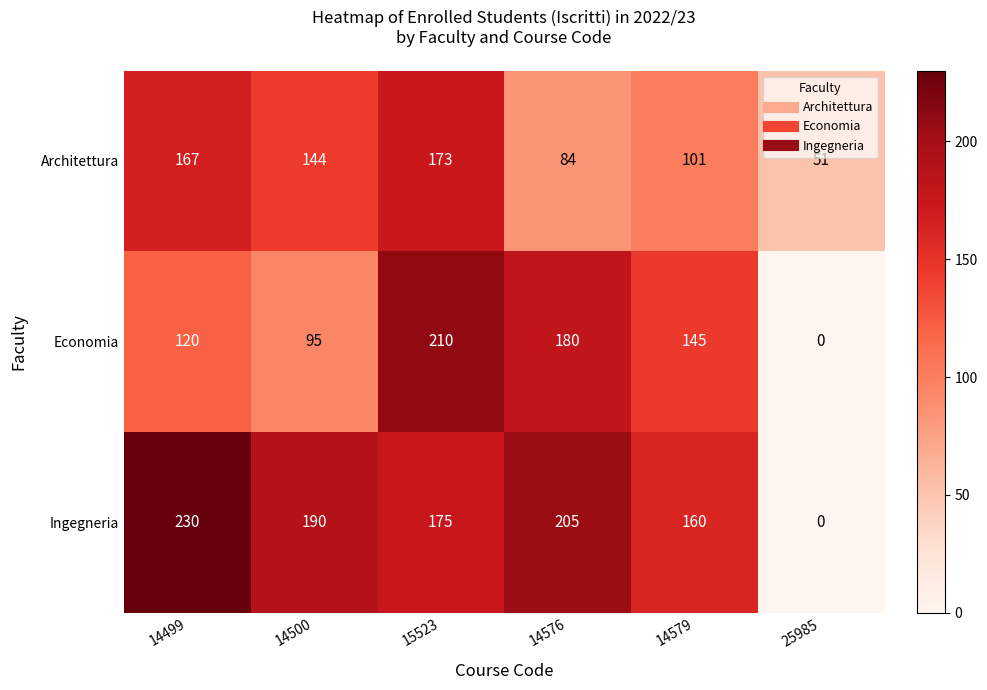

What is the total value across all series at 15523?

558